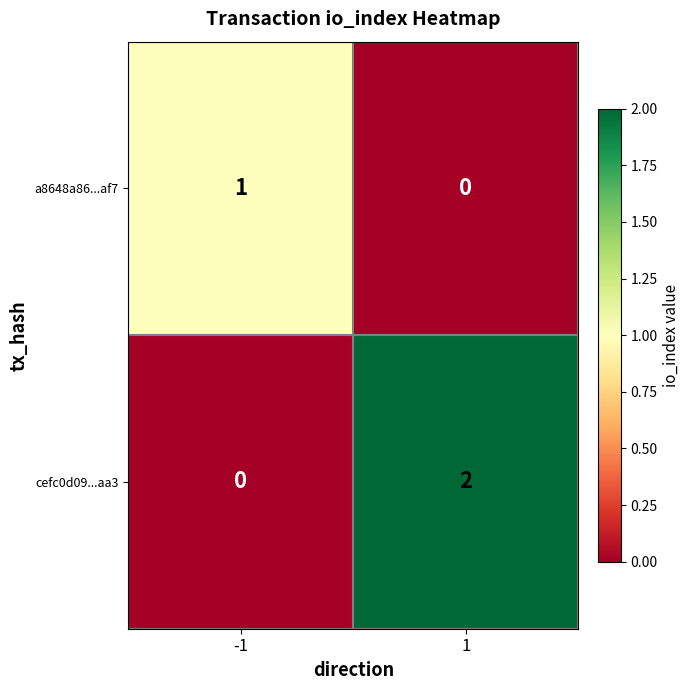

At -1, list the series in order from smallest to largest.

cefc0d09...aa3, a8648a86...af7